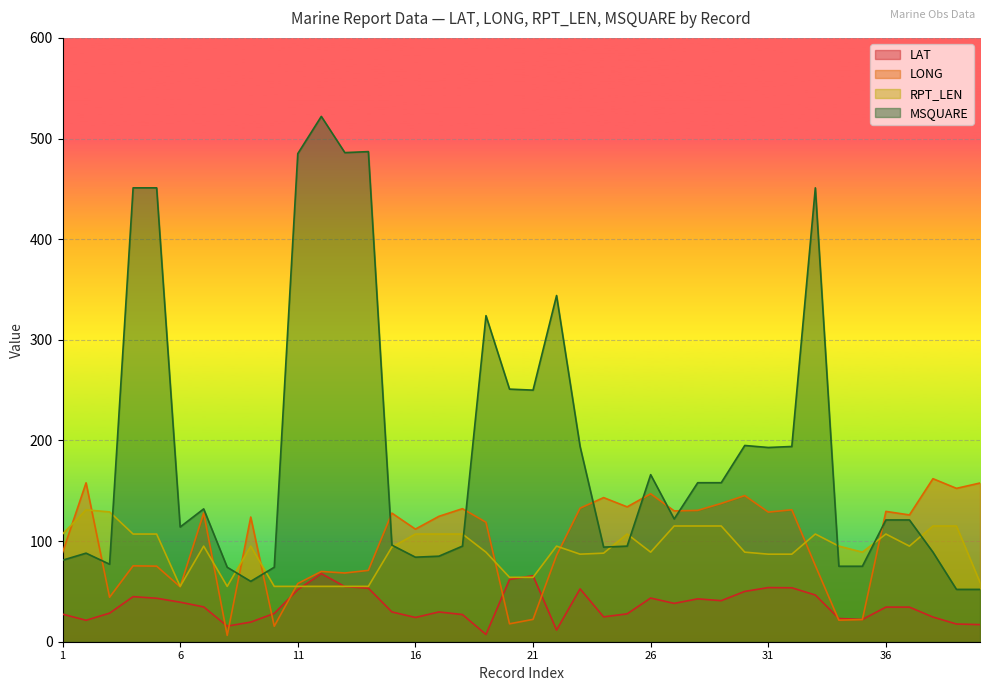

Where is the first local minimum for LAT?

2